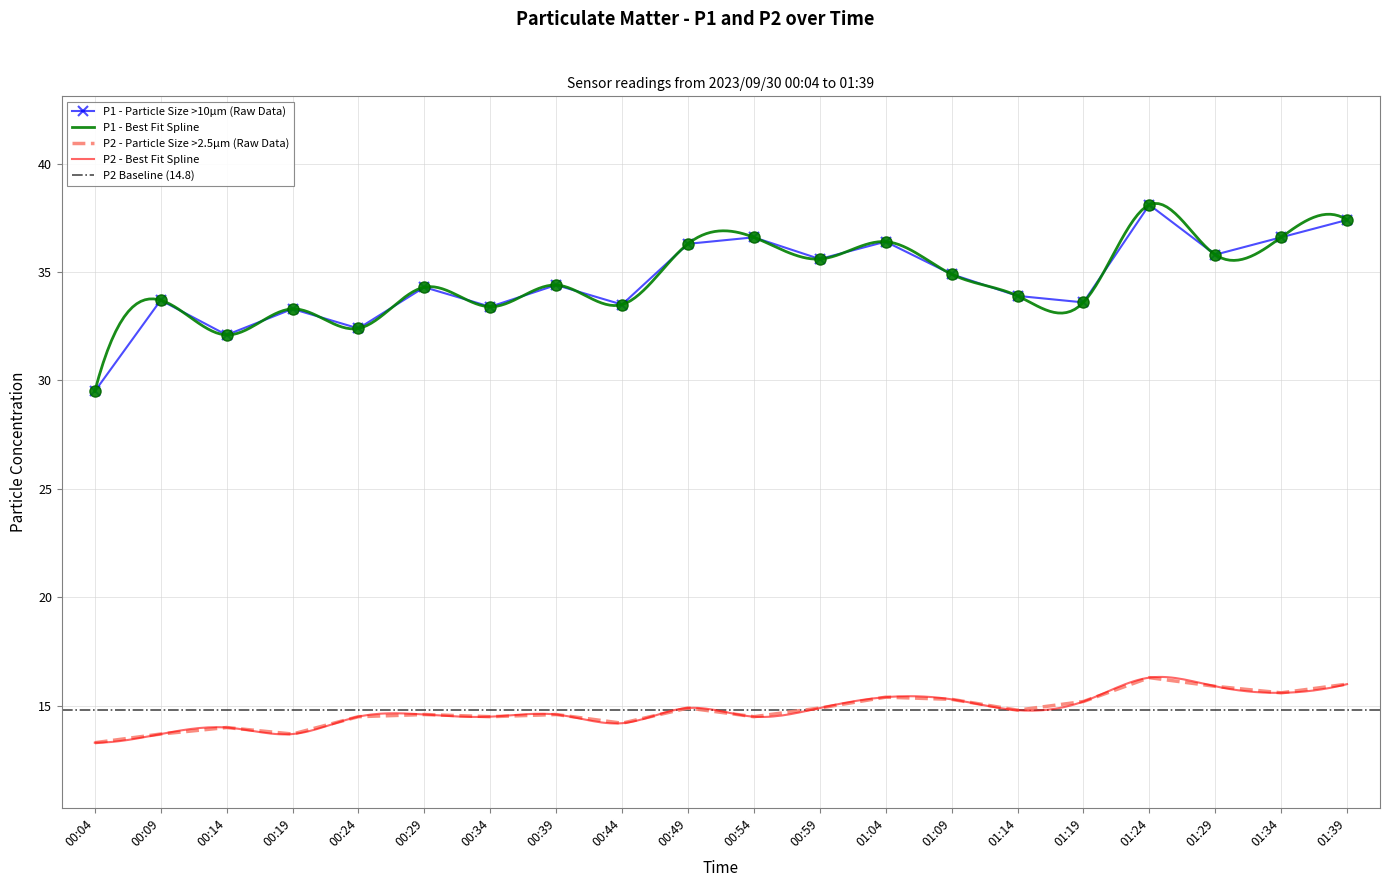

True or false: P2 - Particle Size >2.5µm (Raw Data) and P1 - Particle Size >10µm (Raw Data) intersect in this chart.

False